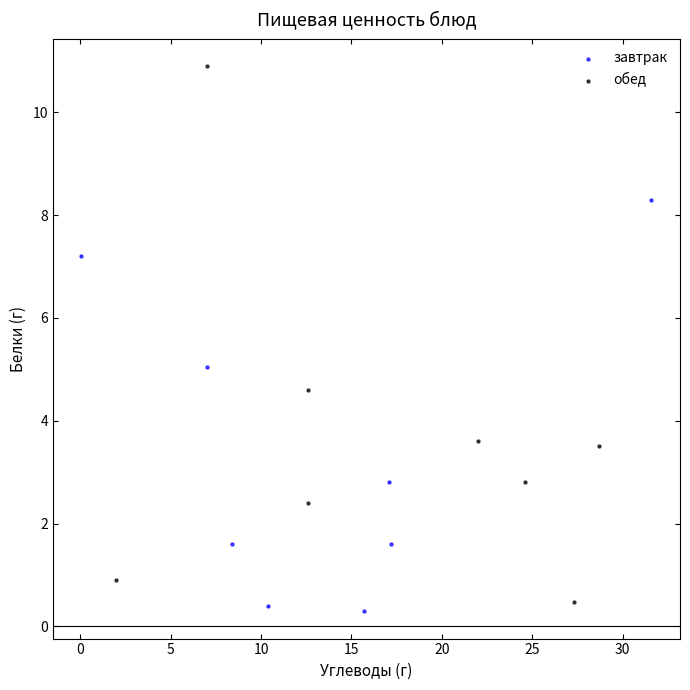

Which series contains the highest Y value?

обед